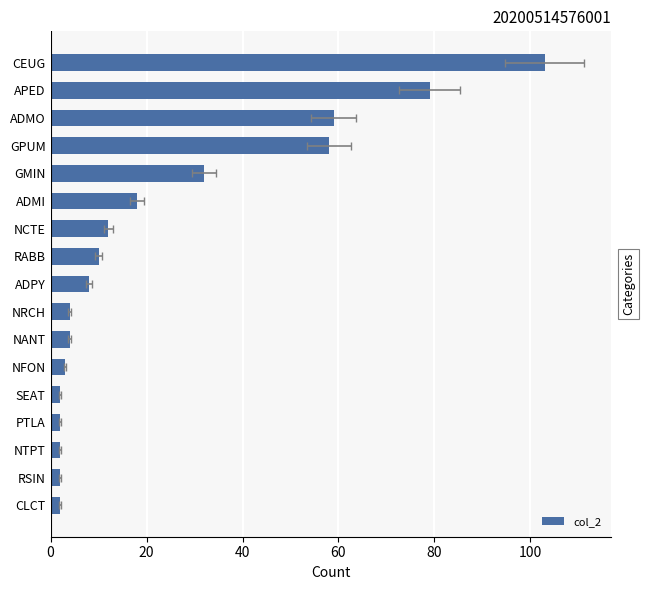

Reading left to right, extract all data points from this chart.

2	2	2	2	2	3	4	4	8	10	12	18	32	58	59	79	103